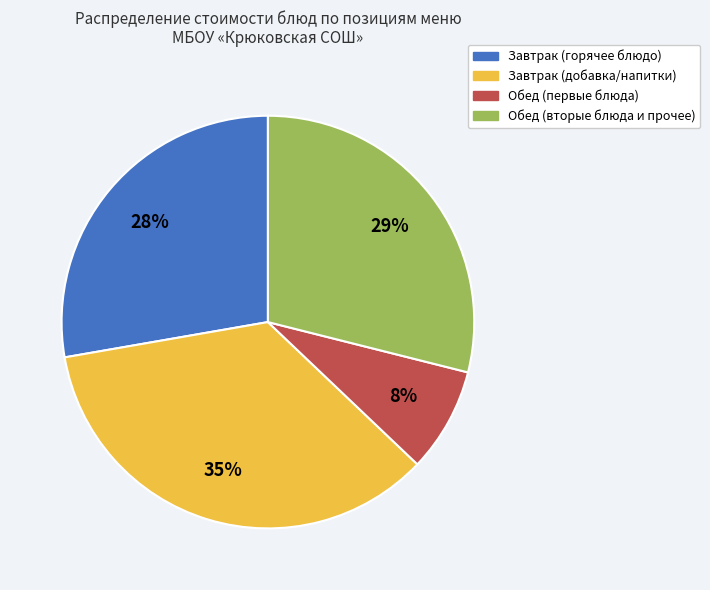

To the nearest percent, what is the difference between the largest and smallest slice percentages?

27%